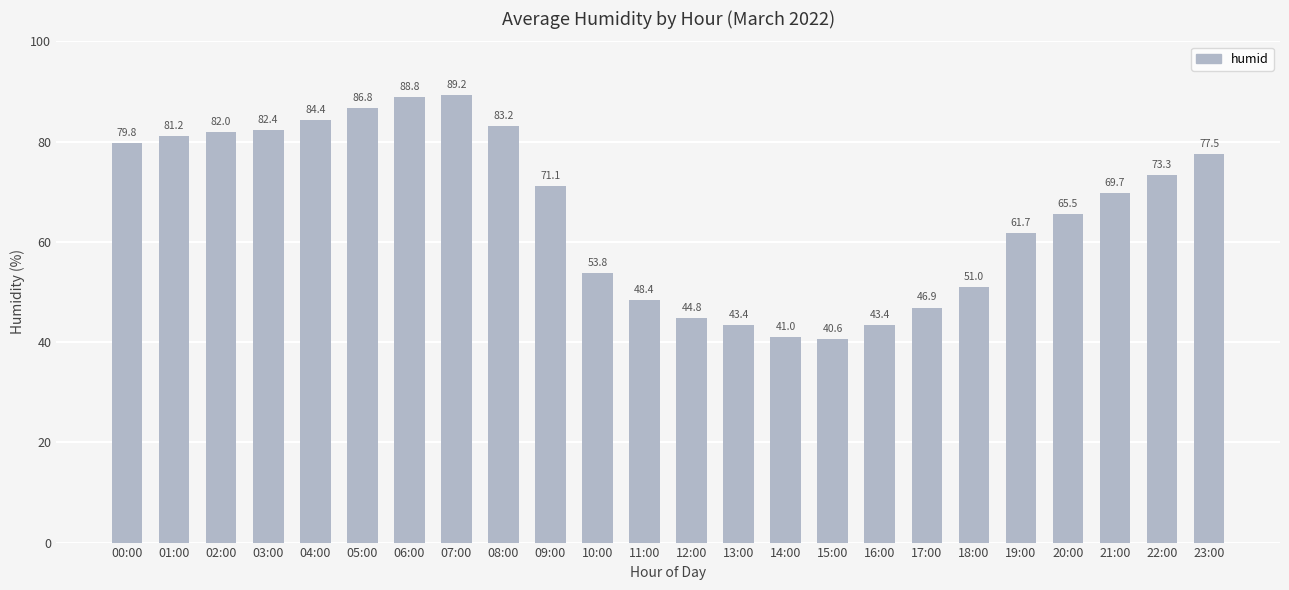

Which category has the lowest value across all series?

15:00